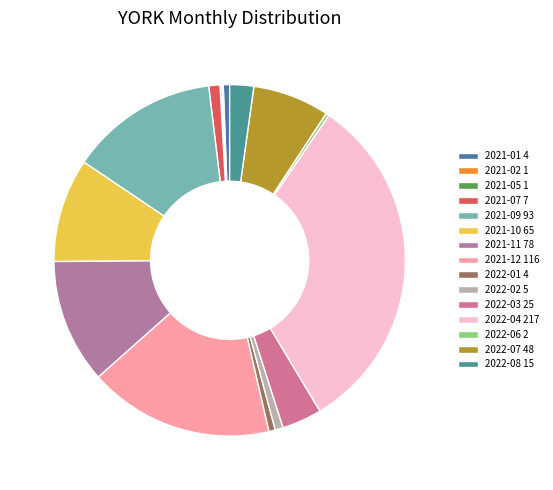

How many segments does this pie chart have?

15